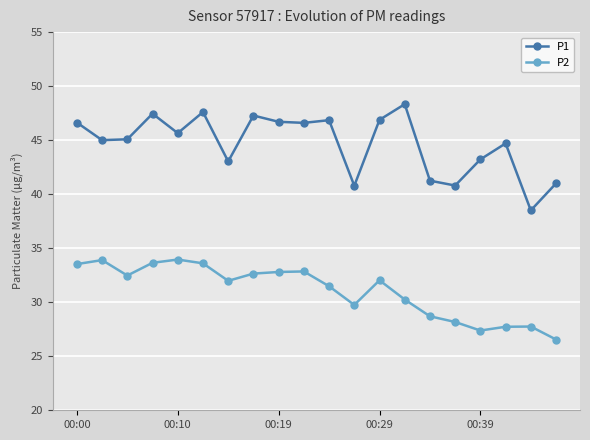

True or false: P1 has more than 2 interior local peaks.

True